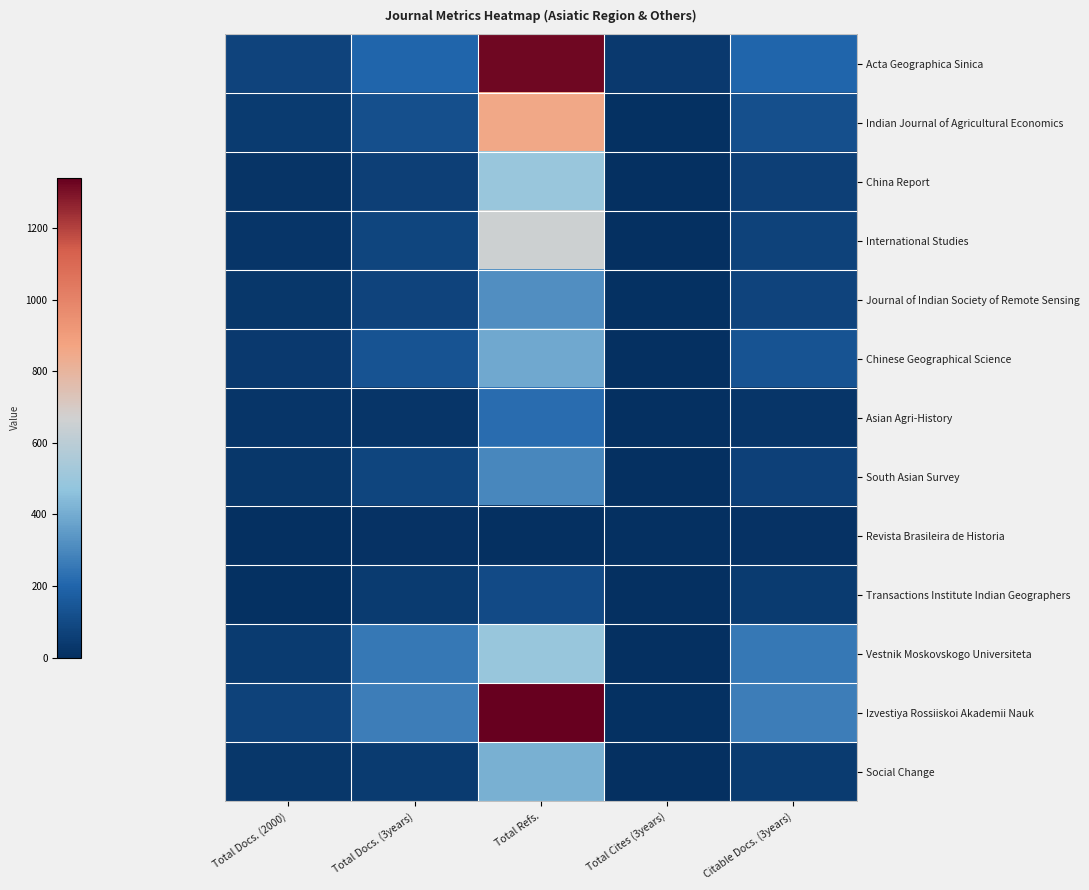

Which series changed the most between Total Refs. and Citable Docs. (3years)?

Acta Geographica Sinica